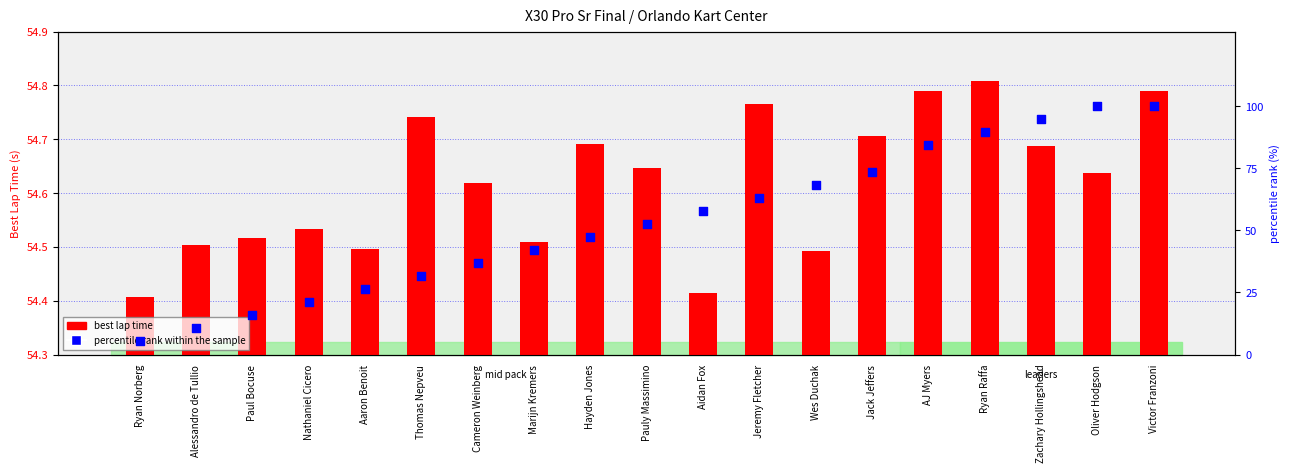

What is the total value across all series at Jeremy Fletcher?

117.9